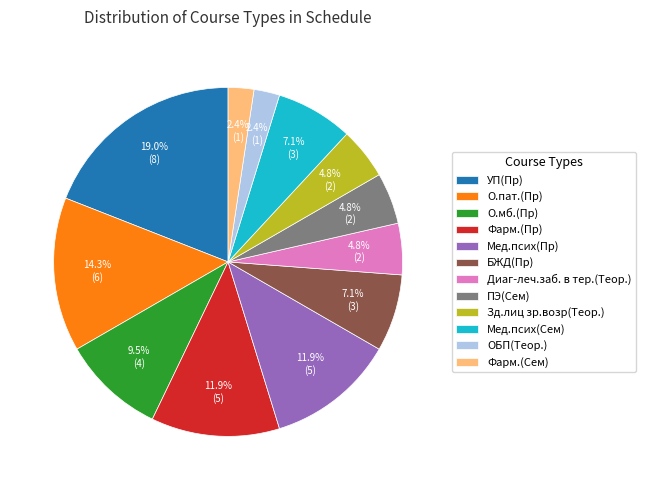

Is there a majority slice in this chart?

No